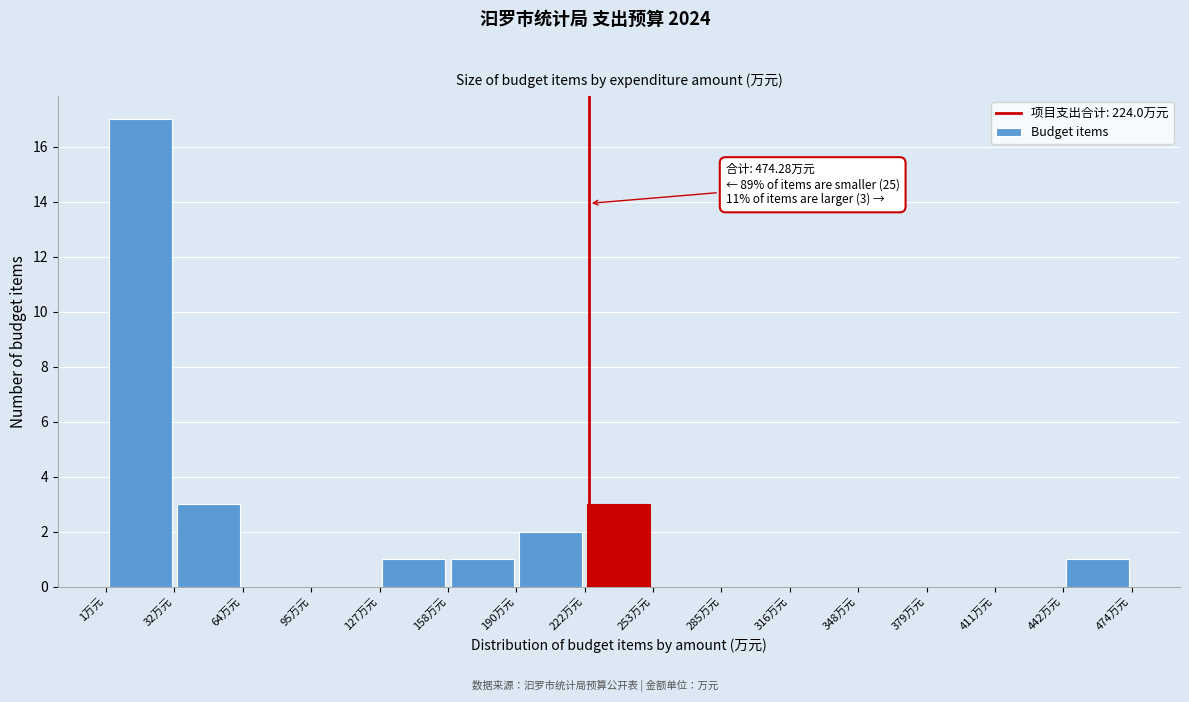

Over which range of the x-axis is the bar tallest?

0 to 35